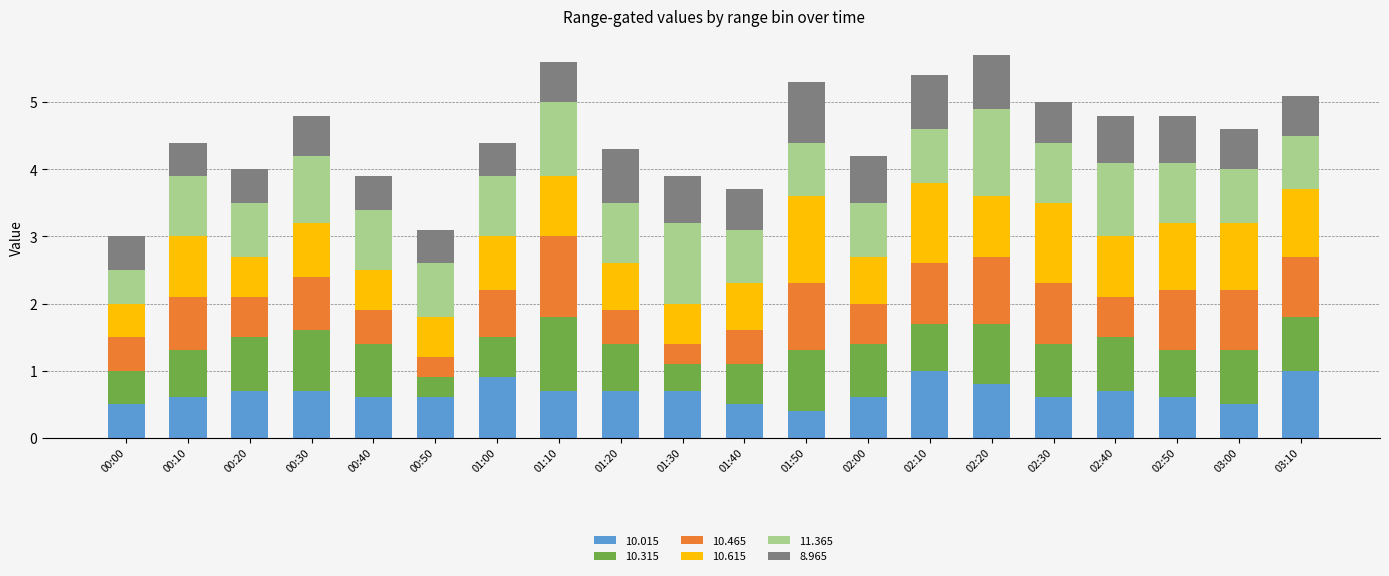

What is the highest value of the 10.015 series?

1.0